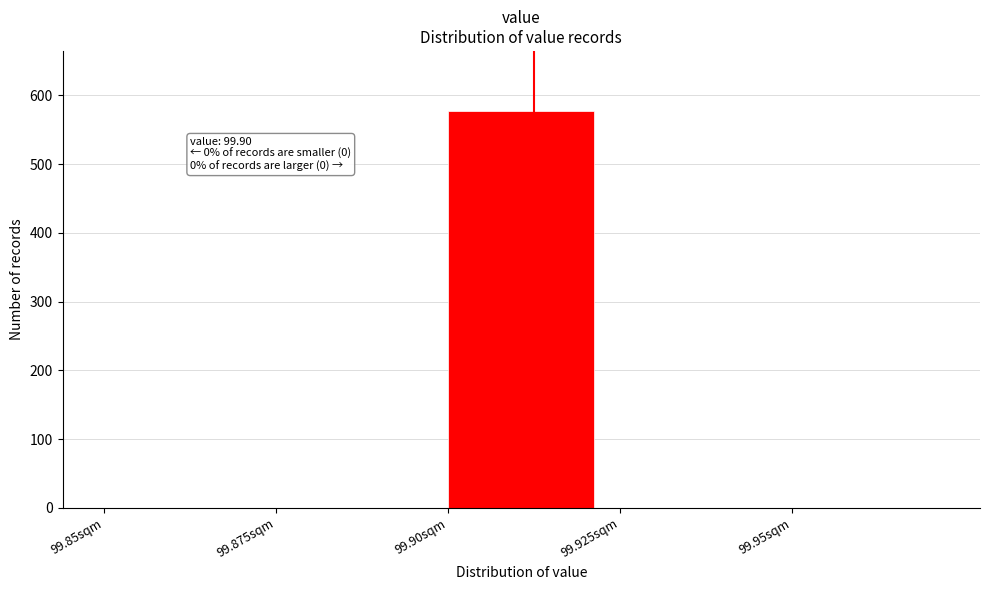

Reading right to left, what are all the values shown in this chart?

99.95sqm=0	99.925sqm=0	99.90sqm=578	99.875sqm=0	99.85sqm=0